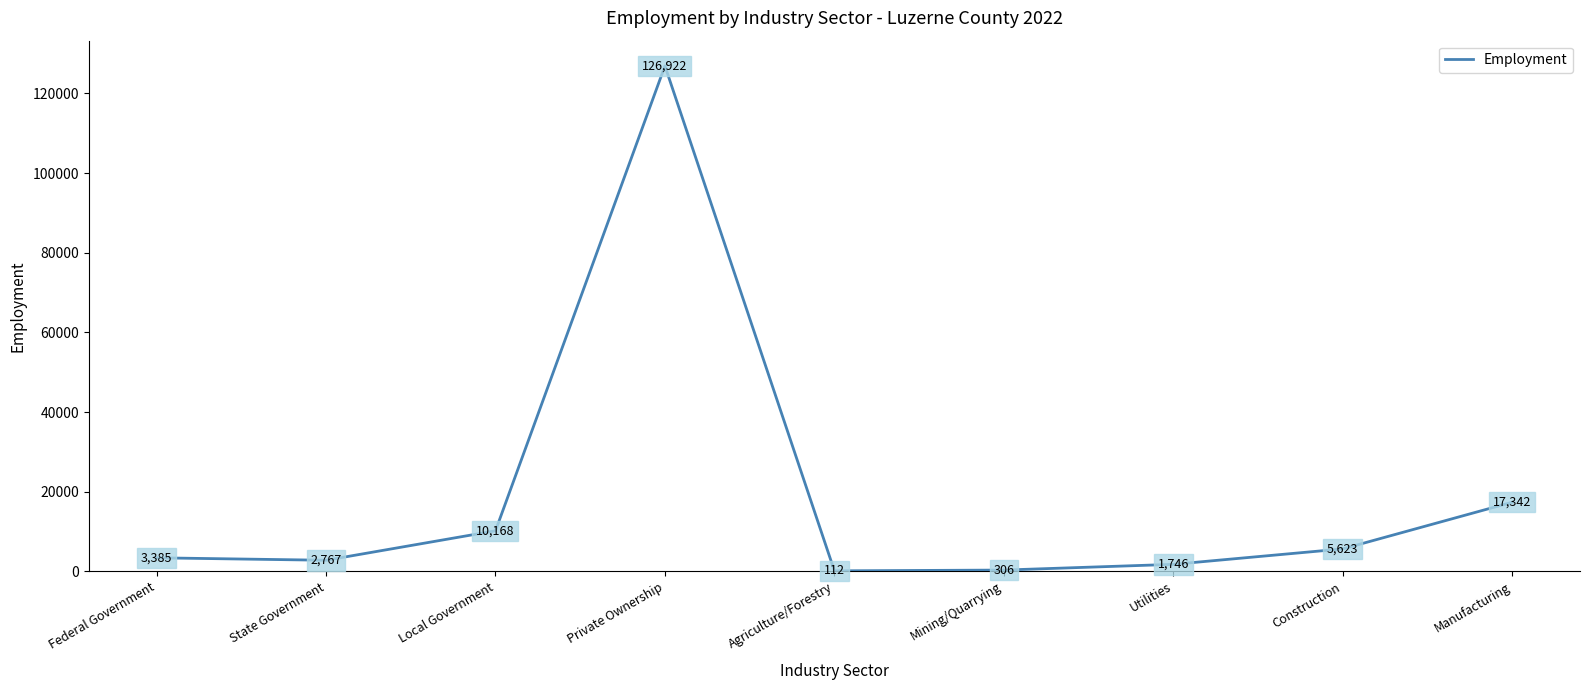

How many interior local valleys (lower than both neighbors) does the data have?

2